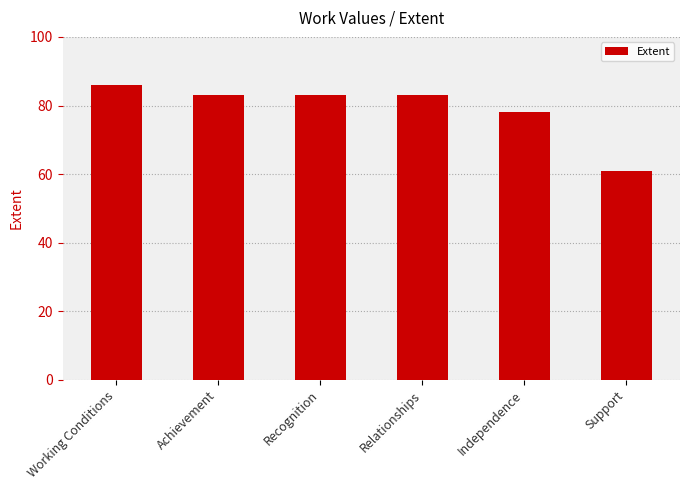

Reading right to left, what are all the values shown in this chart?

Support=61	Independence=78	Relationships=83	Recognition=83	Achievement=83	Working Conditions=86